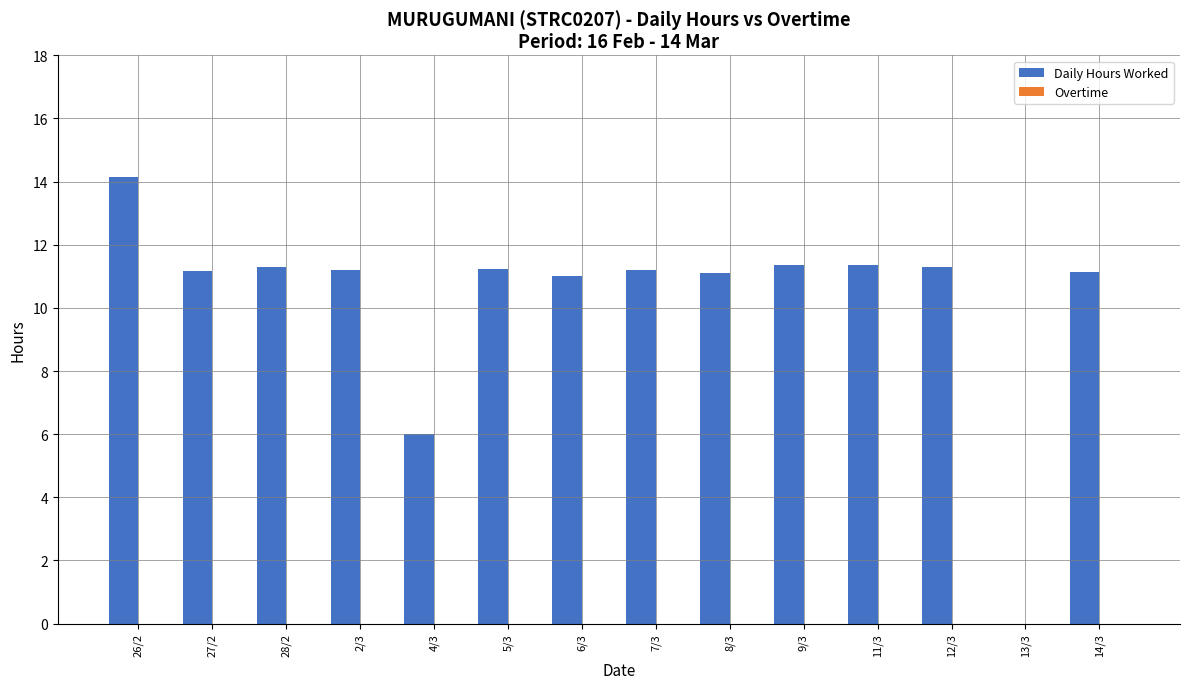

Which category has the highest value across all series?

26/2